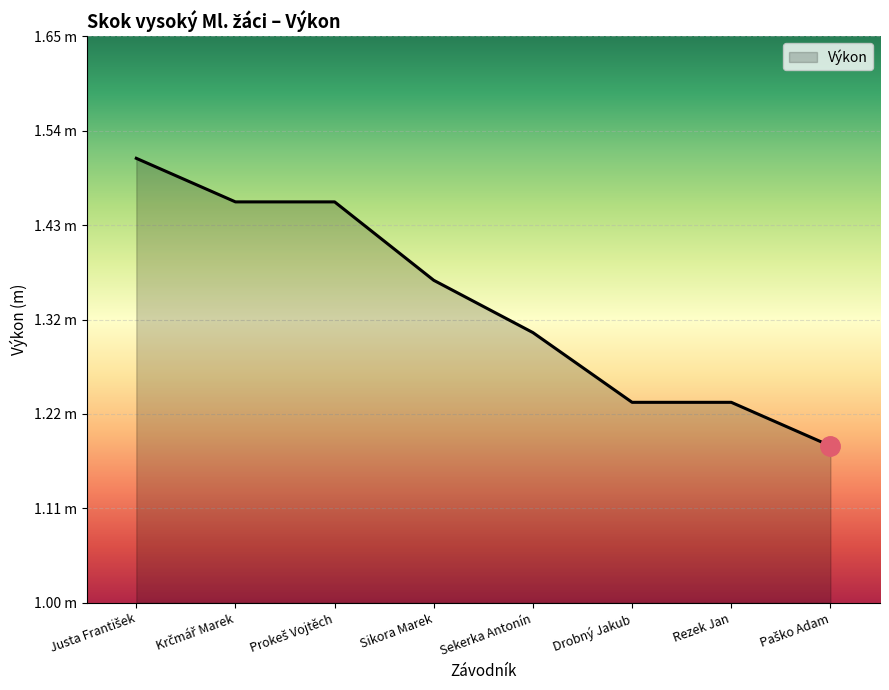

Is this an area chart (filled region under the line)?

Yes